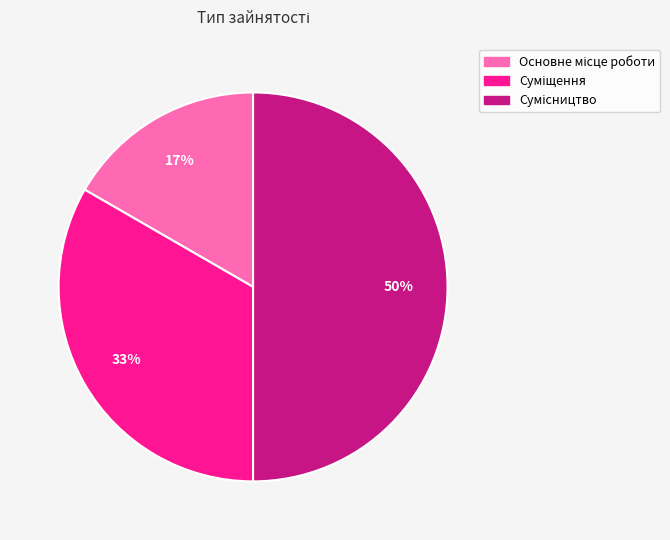

To the nearest percent, what is the difference between the largest and smallest slice percentages?

33%